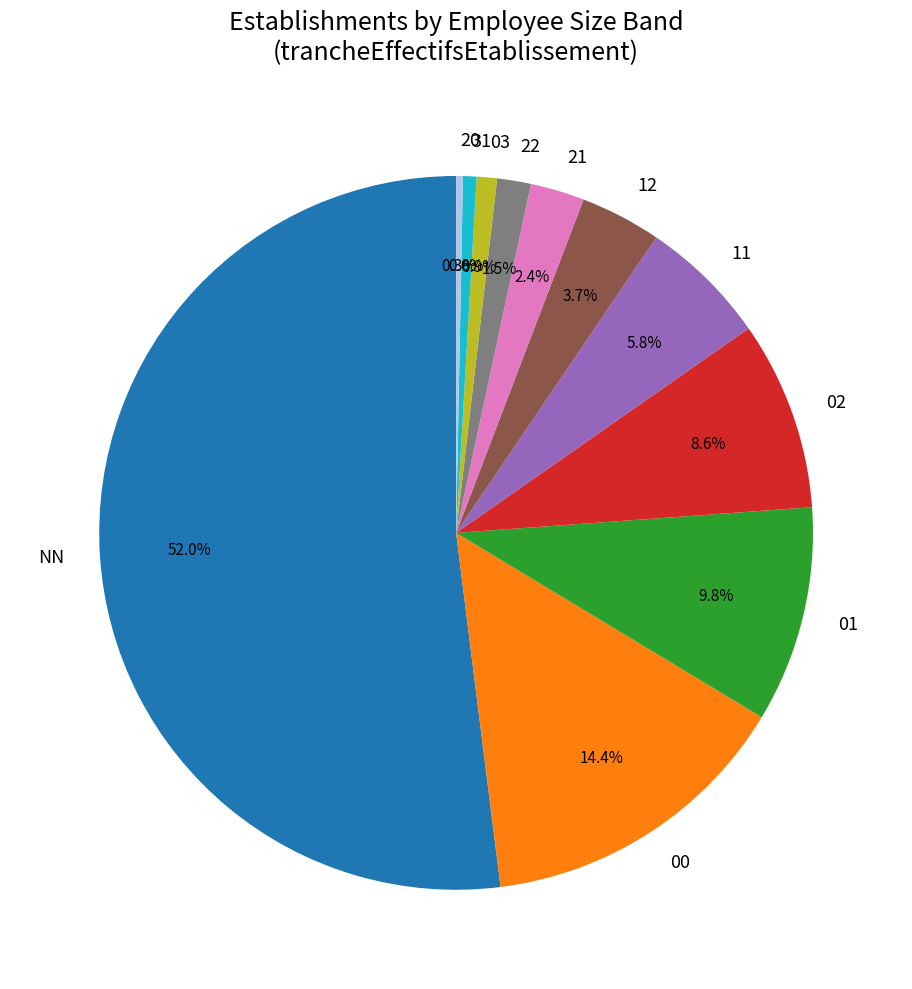

Does any single category account for the majority?

Yes